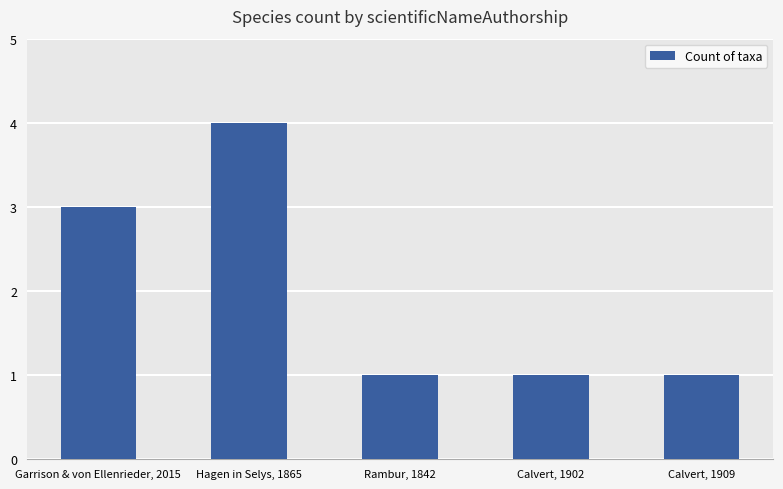

Reading left to right, extract all data points from this chart.

3	4	1	1	1